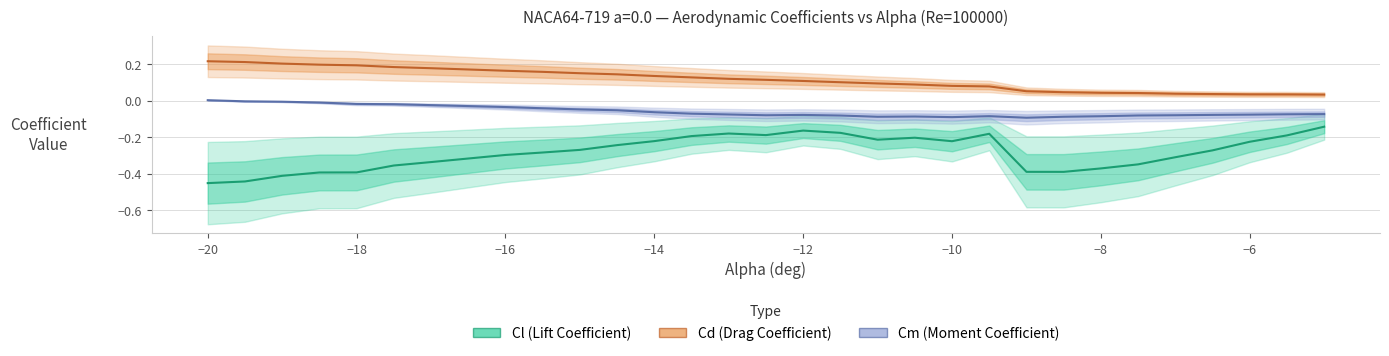

What is the sum of all Cl (Lift Coefficient) values?

-8.5